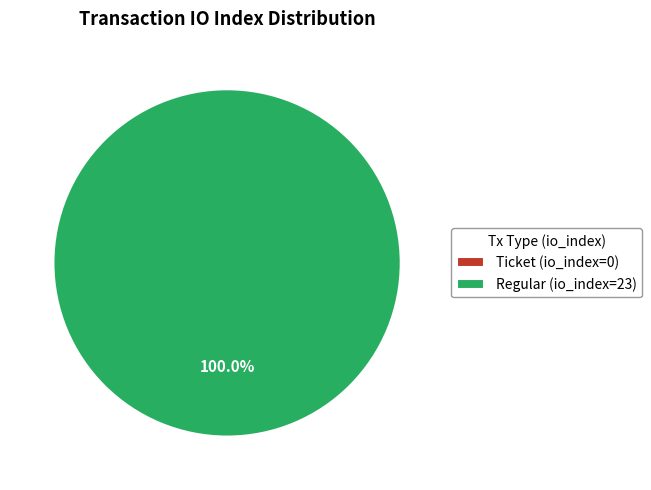

Which has a higher value, Regular (io_index=23) or Ticket (io_index=0)?

Regular (io_index=23)